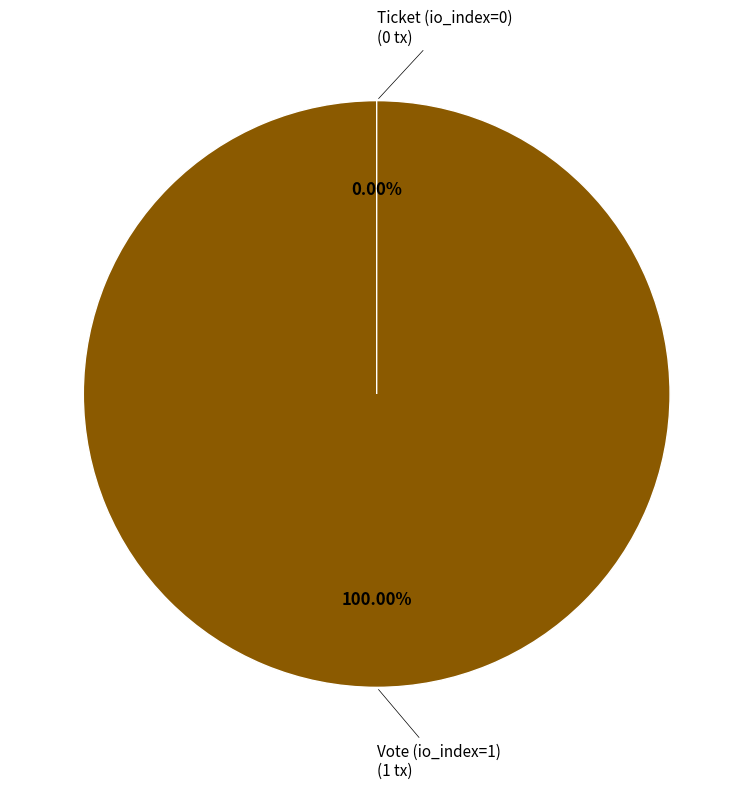

Combined, do Ticket (io_index=0) and Vote (io_index=1) account for over 50%?

Yes